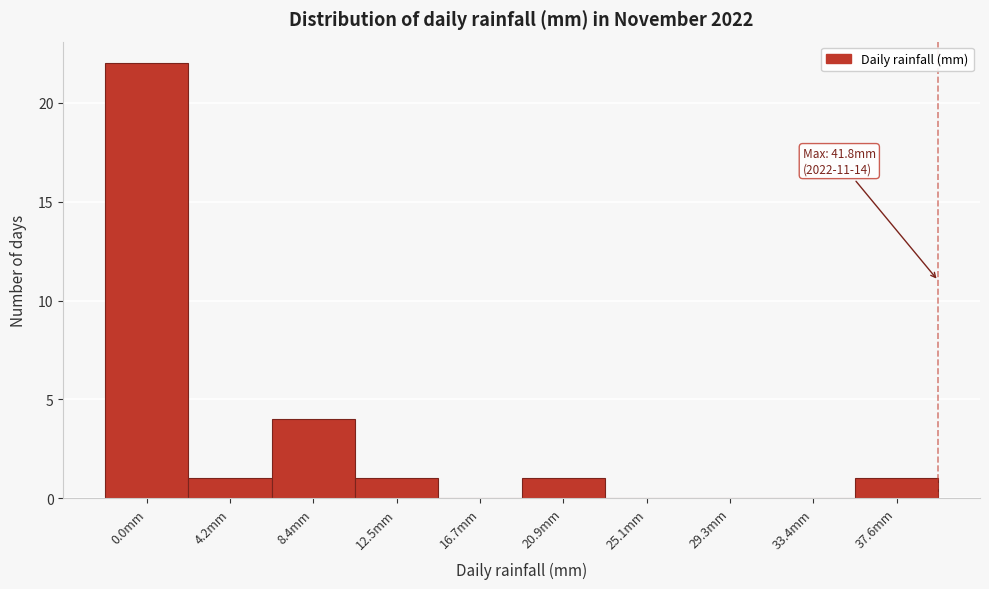

Reading left to right, transcribe all the data shown in this chart.

0.0mm=22	4.2mm=1	8.4mm=4	12.5mm=1	16.7mm=0	20.9mm=1	25.1mm=0	29.3mm=0	33.4mm=0	37.6mm=1